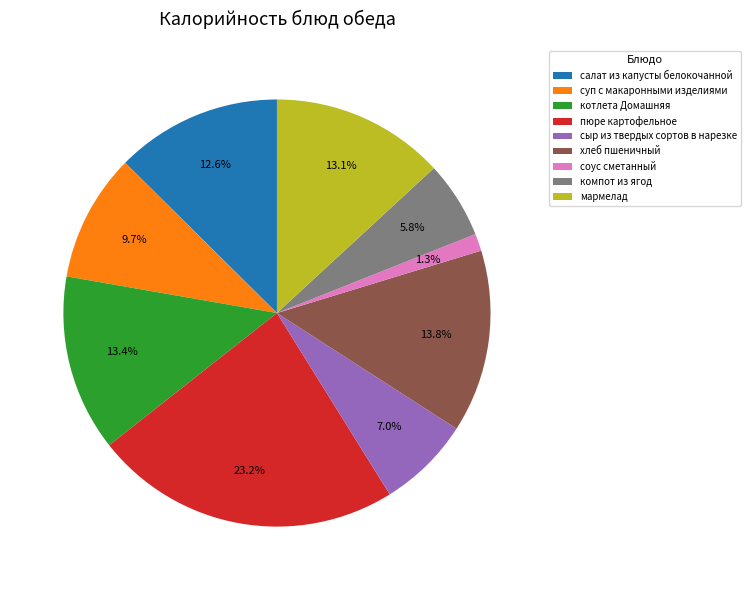

What is the largest slice in the pie chart?

пюре картофельное